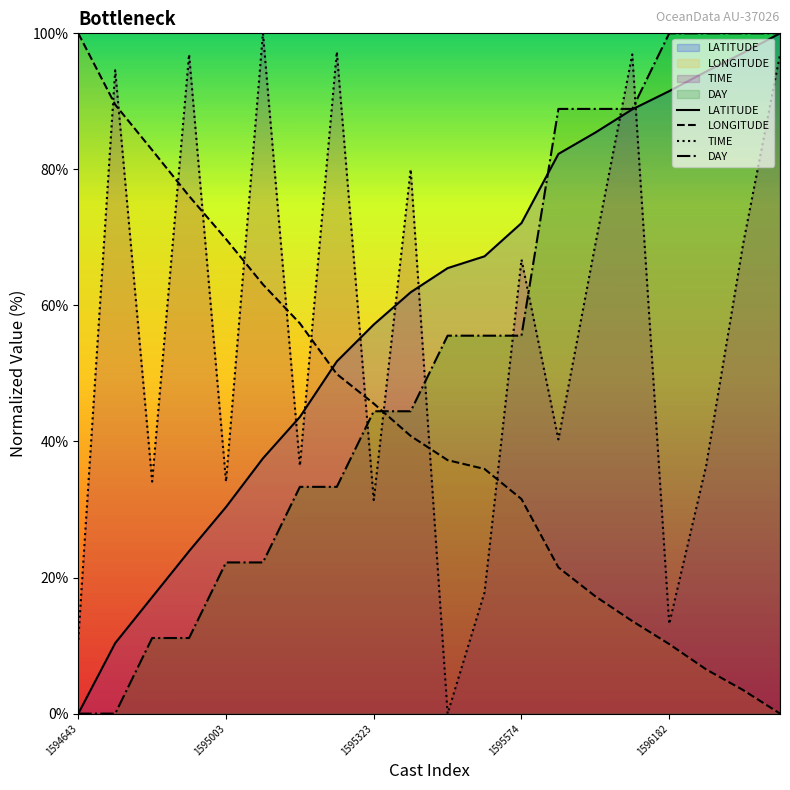

Is it true that LONGITUDE equals 147.7 at 1595003?

False